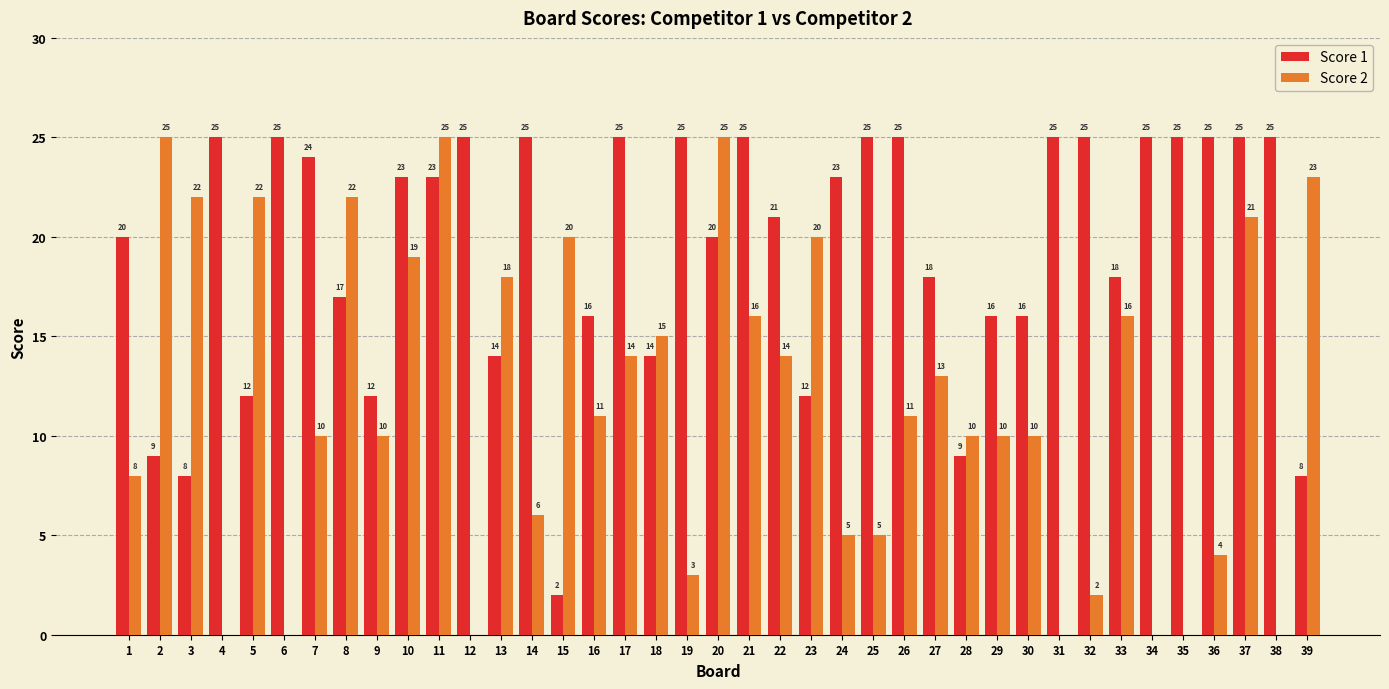

How many series are shown in this chart?

2